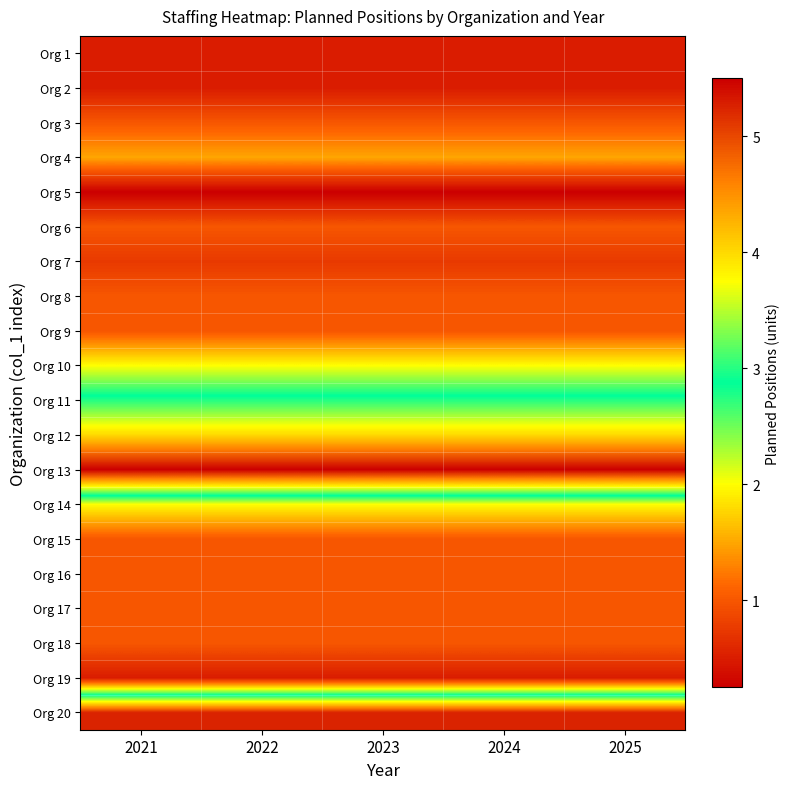

Reading left to right, what are all the values shown in this chart?

Org 1: 2021=0.5	2022=0.5	2023=0.5	2024=0.5	2025=0.5
Org 2: 2021=0.5	2022=0.5	2023=0.5	2024=0.5	2025=0.5
Org 3: 2021=1.0	2022=1.0	2023=1.0	2024=1.0	2025=1.0
Org 4: 2021=1.5	2022=1.5	2023=1.5	2024=1.5	2025=1.5
Org 5: 2021=0.2	2022=0.2	2023=0.2	2024=0.2	2025=0.2
Org 6: 2021=1.0	2022=1.0	2023=1.0	2024=1.0	2025=1.0
Org 7: 2021=0.8	2022=0.8	2023=0.8	2024=0.8	2025=0.8
Org 8: 2021=1.0	2022=1.0	2023=1.0	2024=1.0	2025=1.0
Org 9: 2021=1.0	2022=1.0	2023=1.0	2024=1.0	2025=1.0
Org 10: 2021=2.0	2022=2.0	2023=2.0	2024=2.0	2025=2.0
Org 11: 2021=3.0	2022=3.0	2023=3.0	2024=3.0	2025=3.0
Org 12: 2021=4.0	2022=4.0	2023=4.0	2024=4.0	2025=4.0
Org 13: 2021=5.5	2022=5.5	2023=5.5	2024=5.5	2025=5.5
Org 14: 2021=2.0	2022=2.0	2023=2.0	2024=2.0	2025=2.0
Org 15: 2021=1.0	2022=1.0	2023=1.0	2024=1.0	2025=1.0
Org 16: 2021=1.0	2022=1.0	2023=1.0	2024=1.0	2025=1.0
Org 17: 2021=1.0	2022=1.0	2023=1.0	2024=1.0	2025=1.0
Org 18: 2021=1.0	2022=1.0	2023=1.0	2024=1.0	2025=1.0
Org 19: 2021=0.5	2022=0.5	2023=0.5	2024=0.5	2025=0.5
Org 20: 2021=5.2	2022=5.2	2023=5.2	2024=5.2	2025=5.2